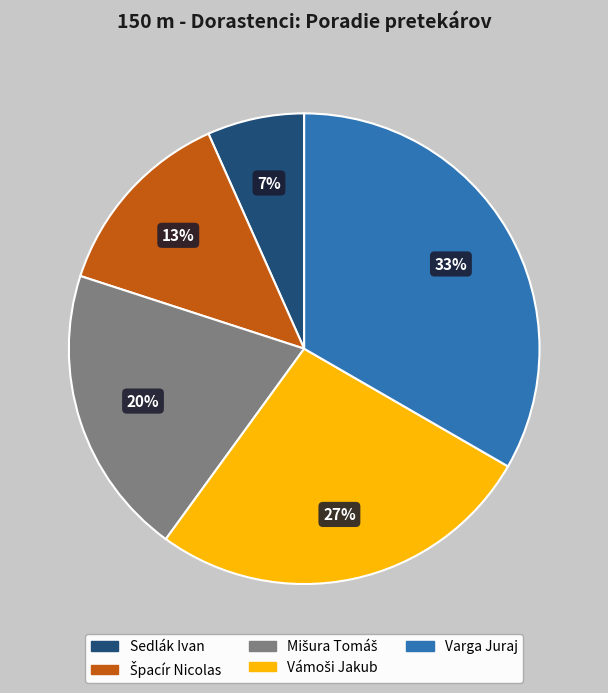

To the nearest percent, what is the average slice percentage?

20%